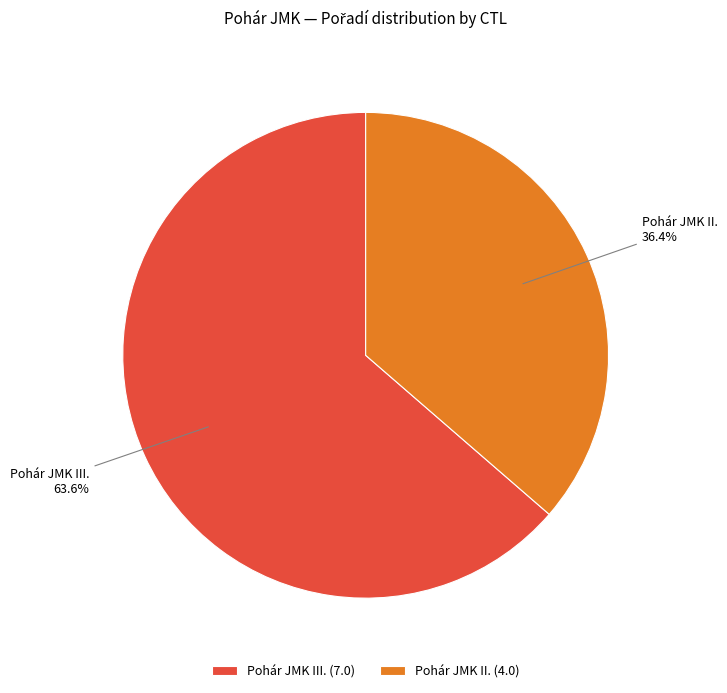

Combined, do Pohár JMK II. and Pohár JMK III. account for over 50%?

Yes